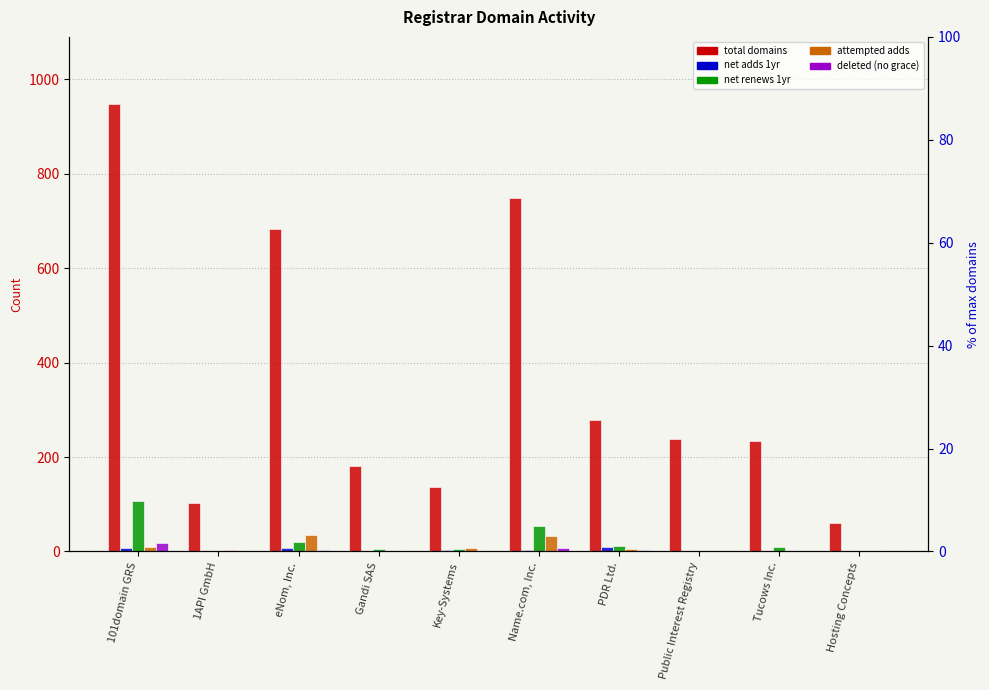

Is it true that attempted-adds equals 2 at Tucows Inc.?

False